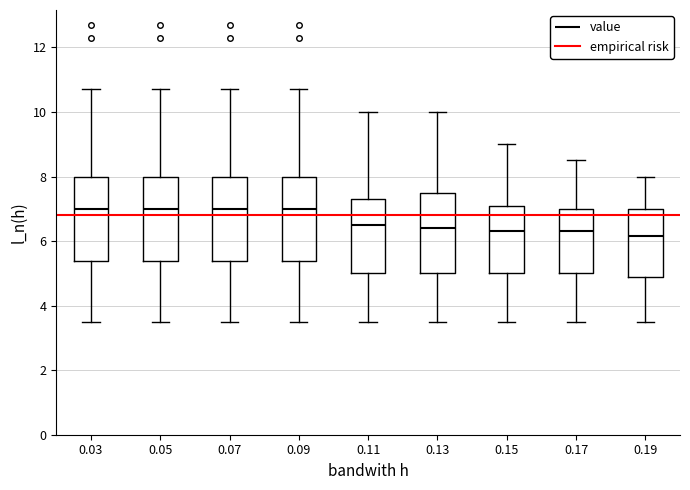

Reading left to right, transcribe this box plot: for each box, give where its median line is, the range the box spans, and where its two whiskers end, as read against the y-axis. The values are not printed on the chart, so give them approximately, as read against the axis.

0.03: median 7.0, box 5.4 to 8.0, whiskers 3.6 to 10.8
0.05: median 7.0, box 5.4 to 8.0, whiskers 3.6 to 10.8
0.07: median 7.0, box 5.4 to 8.0, whiskers 3.6 to 10.8
0.09: median 7.0, box 5.4 to 8.0, whiskers 3.6 to 10.8
0.11: median 6.6, box 5.0 to 7.4, whiskers 3.6 to 10.0
0.13: median 6.4, box 5.0 to 7.4, whiskers 3.6 to 10.0
0.15: median 6.4, box 5.0 to 7.0, whiskers 3.6 to 9.0
0.17: median 6.4, box 5.0 to 7.0, whiskers 3.6 to 8.6
0.19: median 6.2, box 4.8 to 7.0, whiskers 3.6 to 8.0